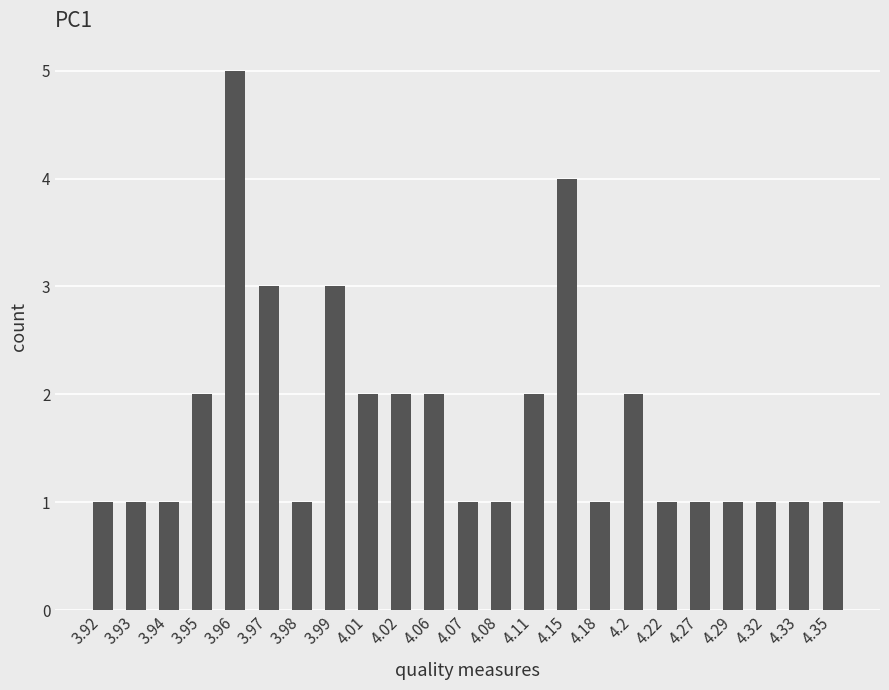

The value at 4.35 is 1. True or false?

True